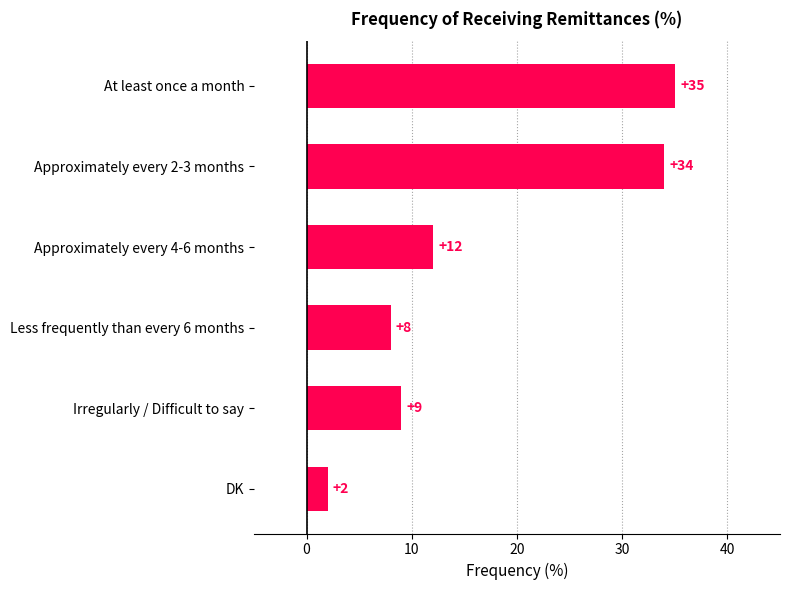

Which category has the lowest value across all series?

DK